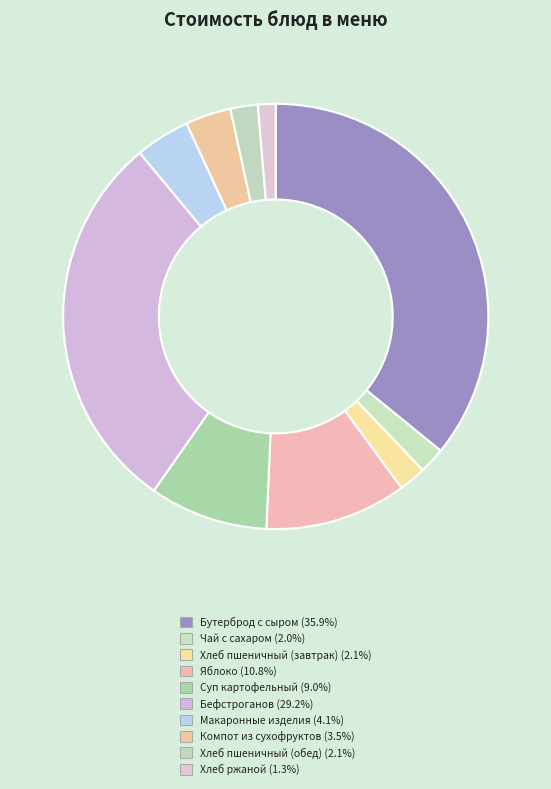

To the nearest percent, what portion does Бефстроганов represent?

29%